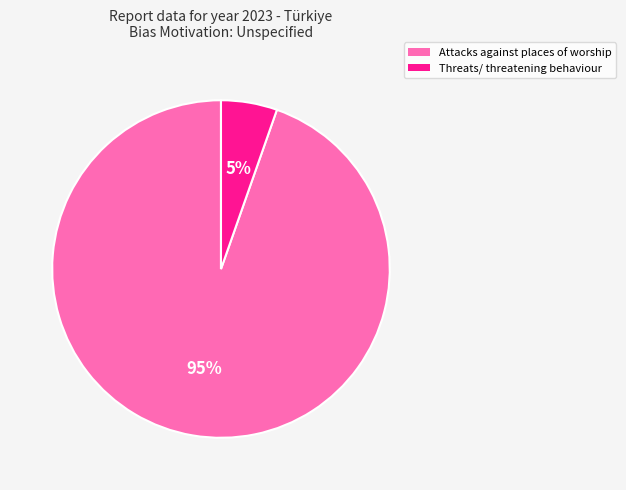

Which has a higher value, Threats/ threatening behaviour or Attacks against places of worship?

Attacks against places of worship